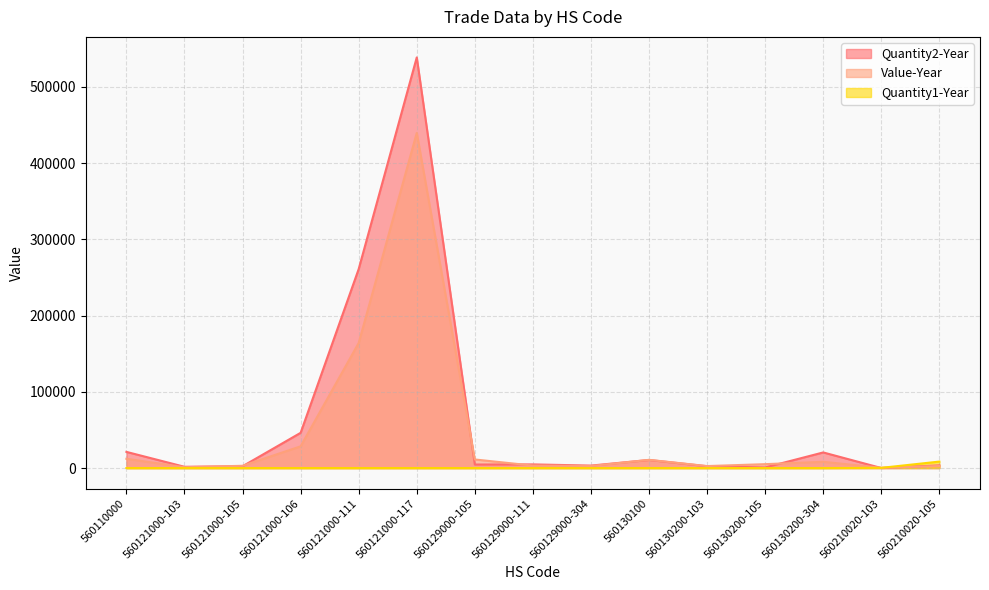

What is the label of the 11th point from the right?

560121000-111